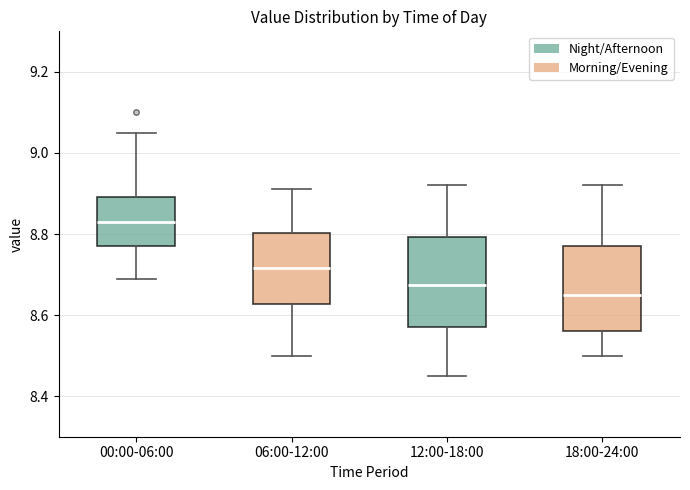

Which box has the lowest median line?

18:00-24:00